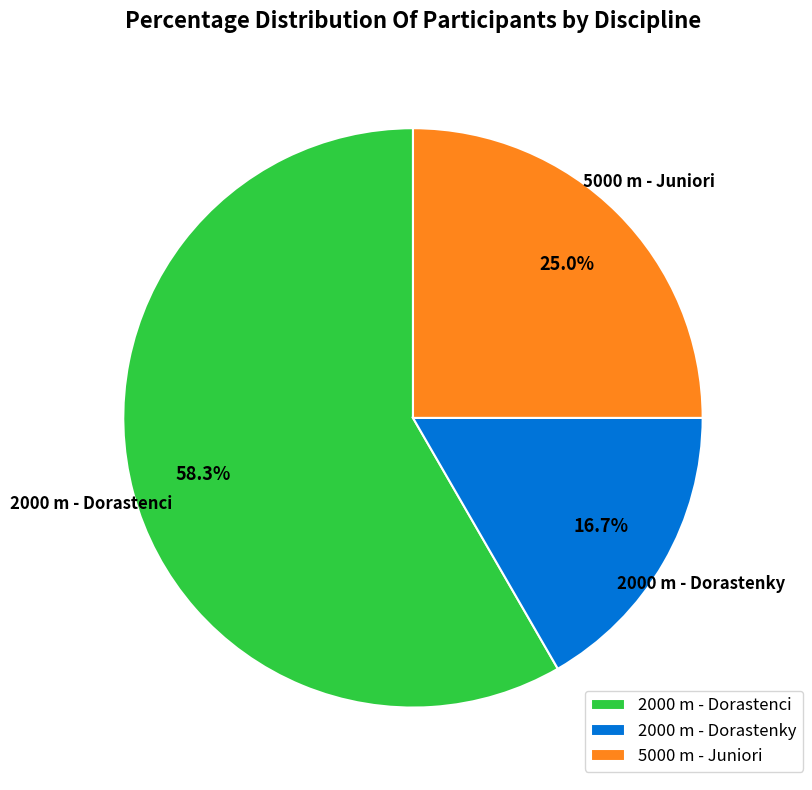

How many slices are in this pie chart?

3